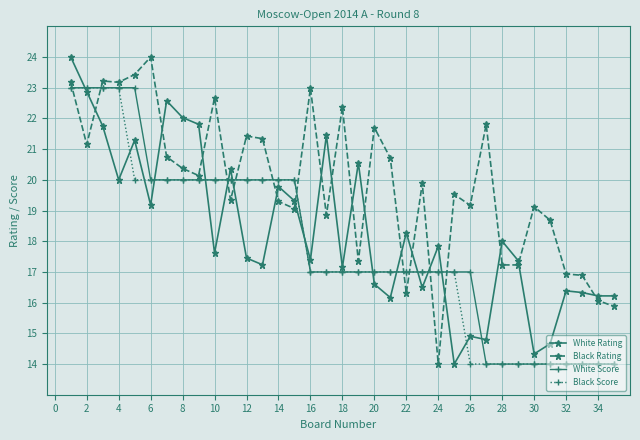

After their last crossing, which series has the higher values: Black Score or Black Rating?

Black Rating